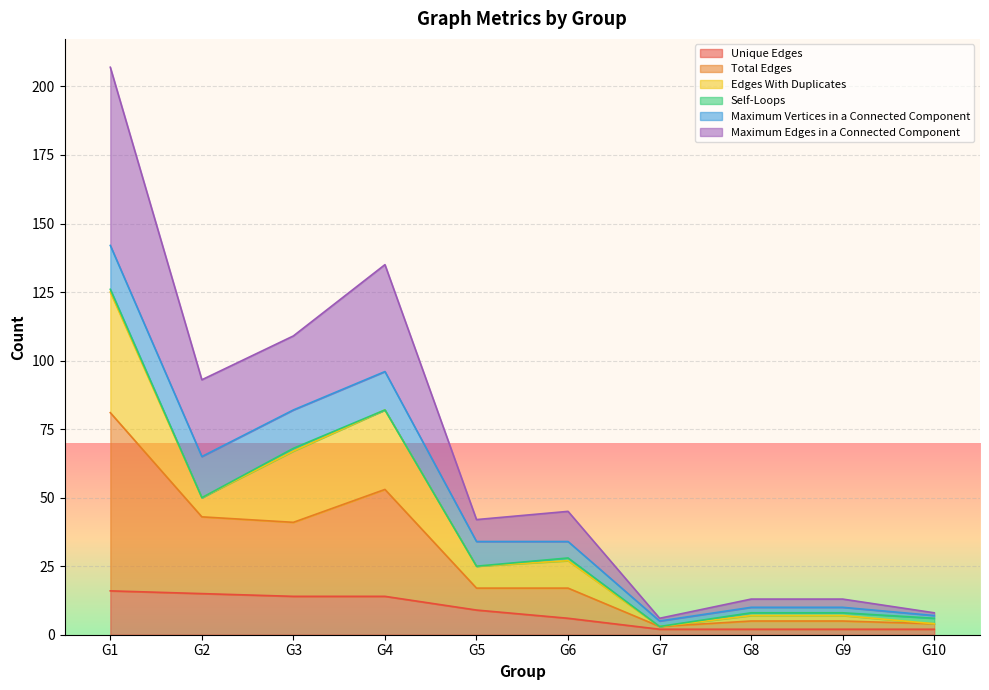

What is the difference between the highest and lowest values at G3?

95